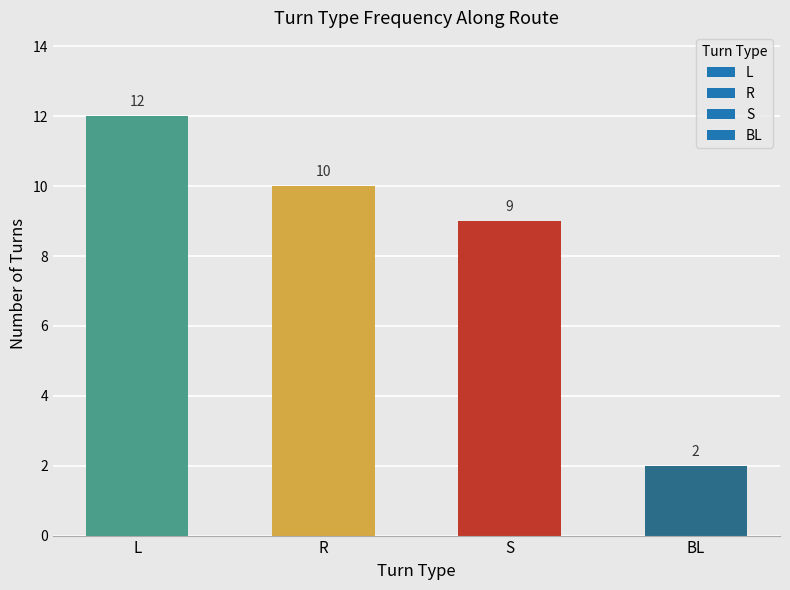

What is the label of the 1st bar from the right?

BL